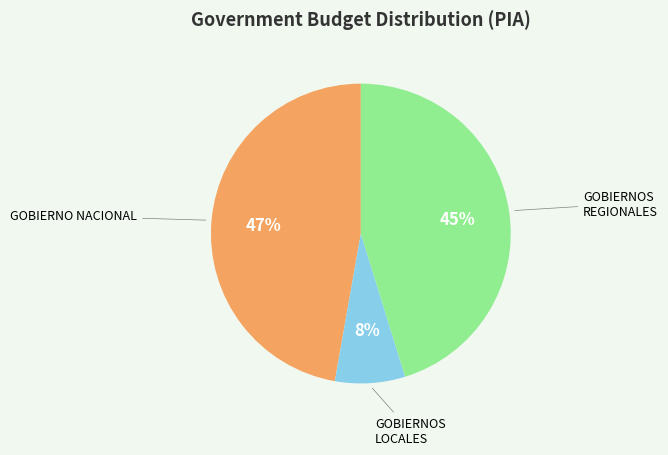

To the nearest percent, what is the average slice percentage?

33%